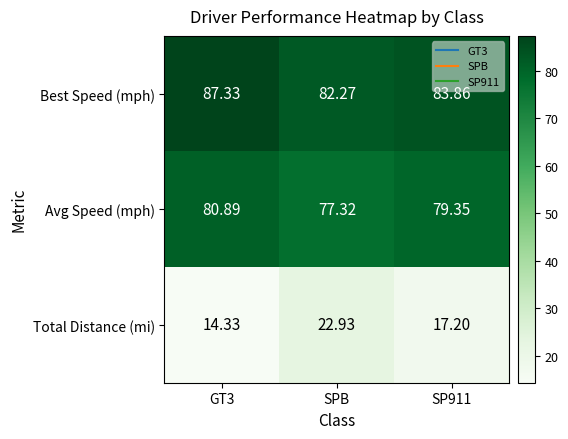

Which series has the widest spread of values?

Total Distance (mi)